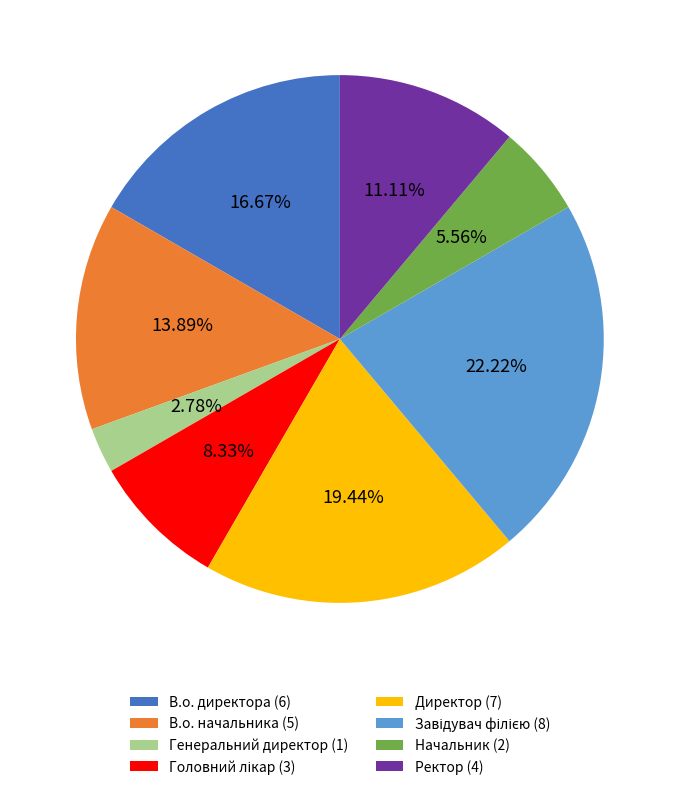

What percentage do В.о. начальника and Начальник together represent?

19.4%